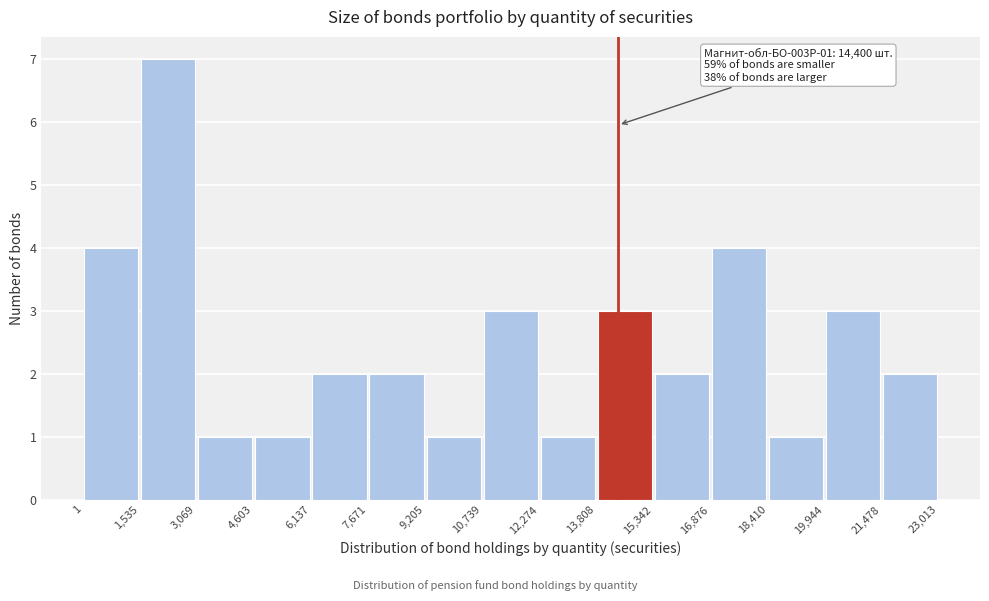

Which range on the x-axis has the tallest bar?

1,535 to 3,069